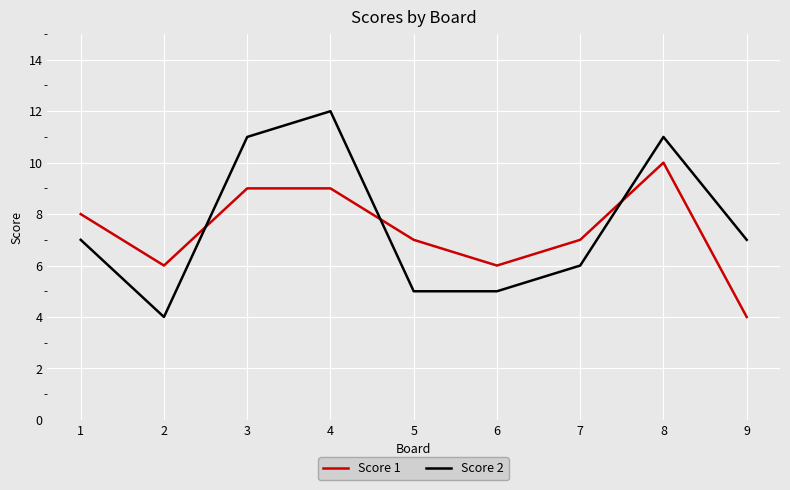

How many times do Score 1 and Score 2 cross each other?

3